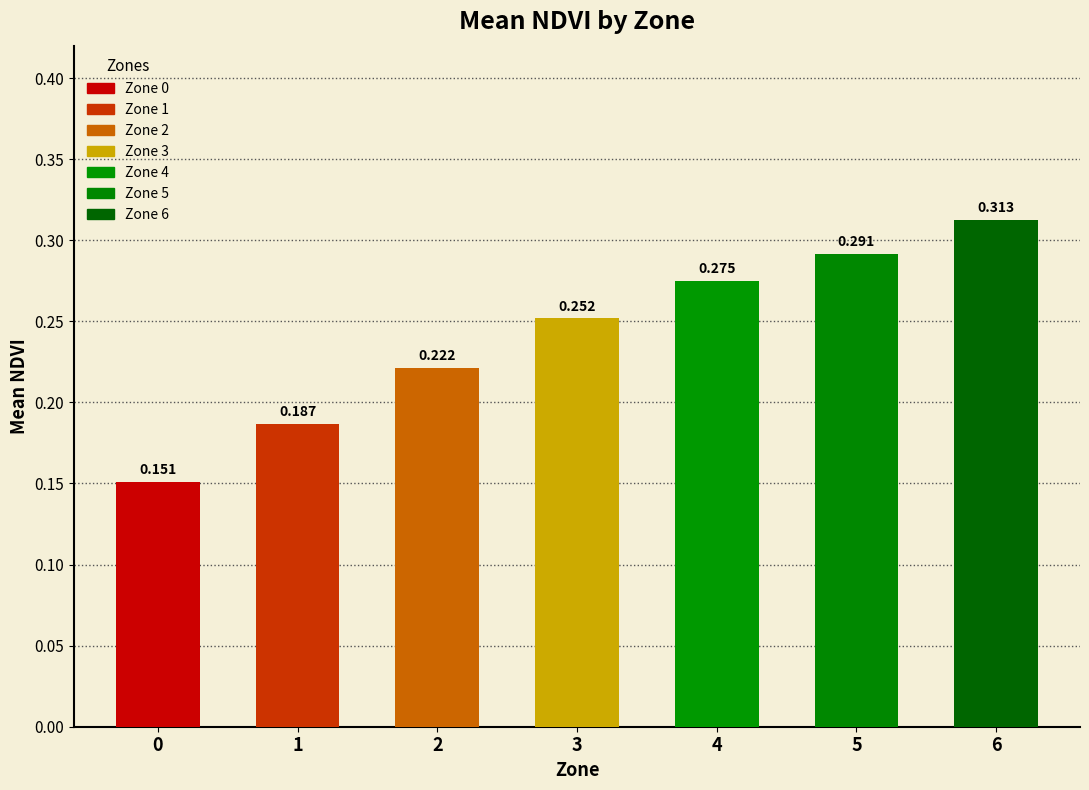

How many data points does each series have?

7